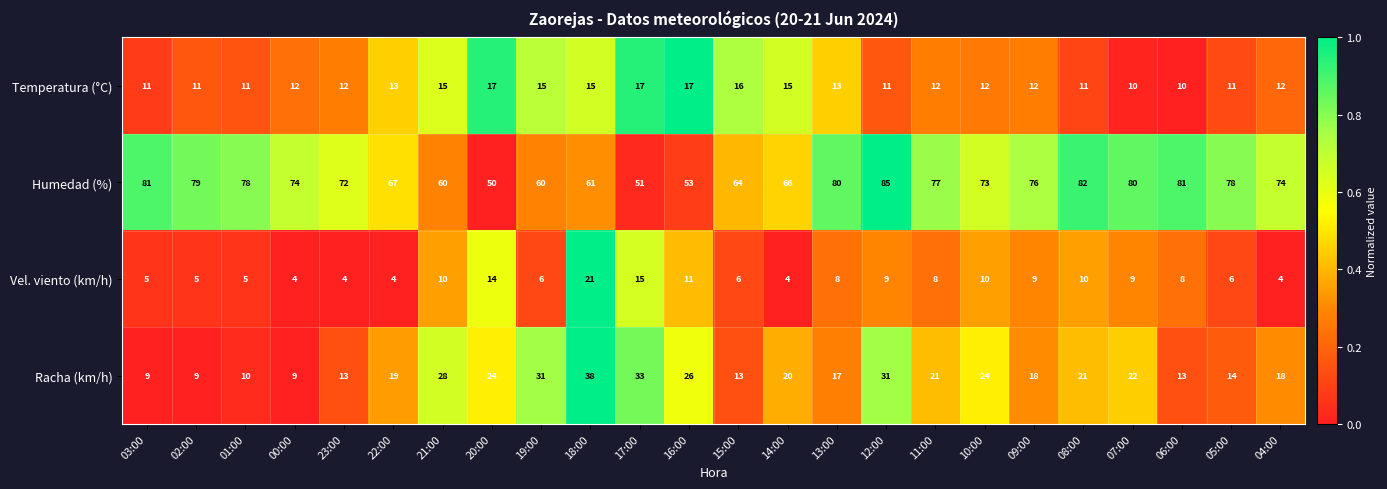

True or false: Vel. viento (km/h) has a value of 4 at 14:00.

True